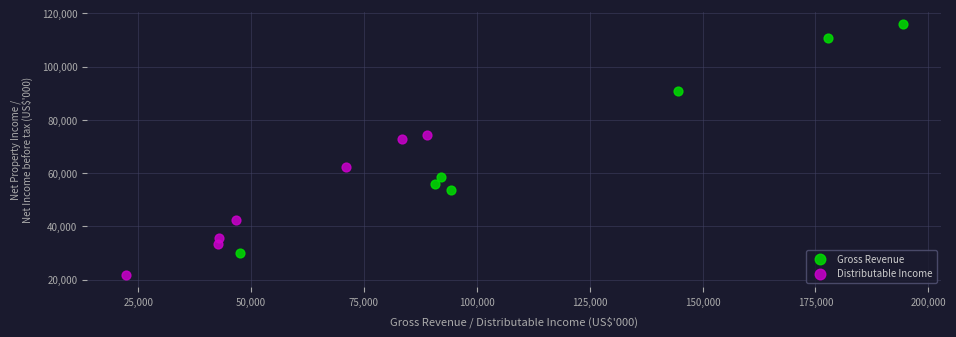

Which series reaches the minimum Y coordinate?

Distributable Income